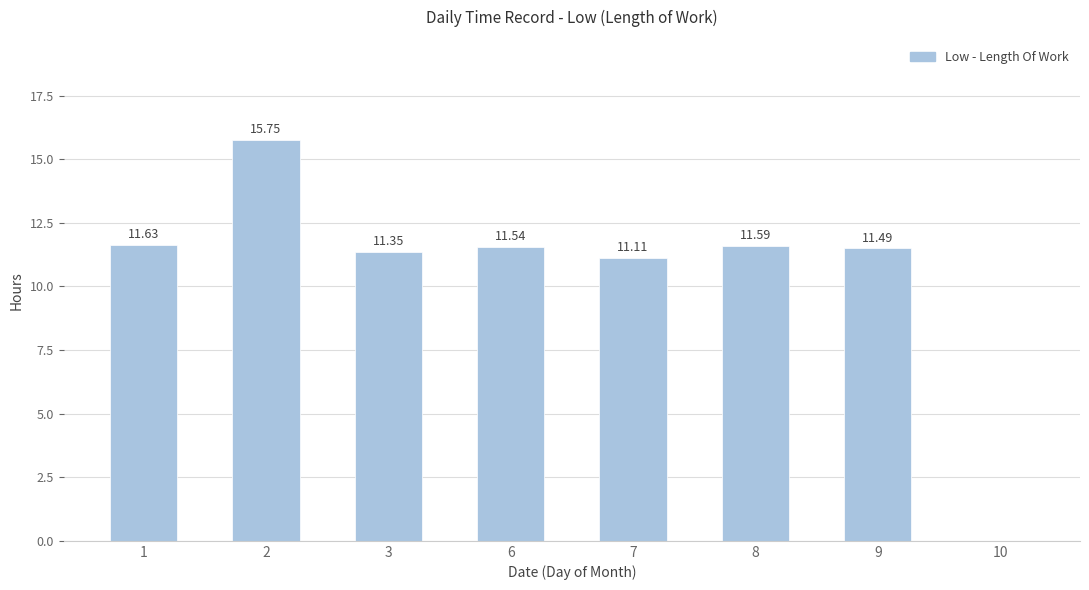

At which label is the value closest to 7?

7